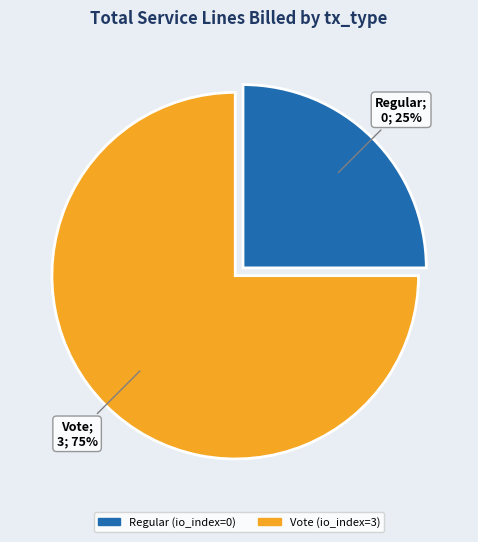

To the nearest percent, what is the average slice percentage?

50%